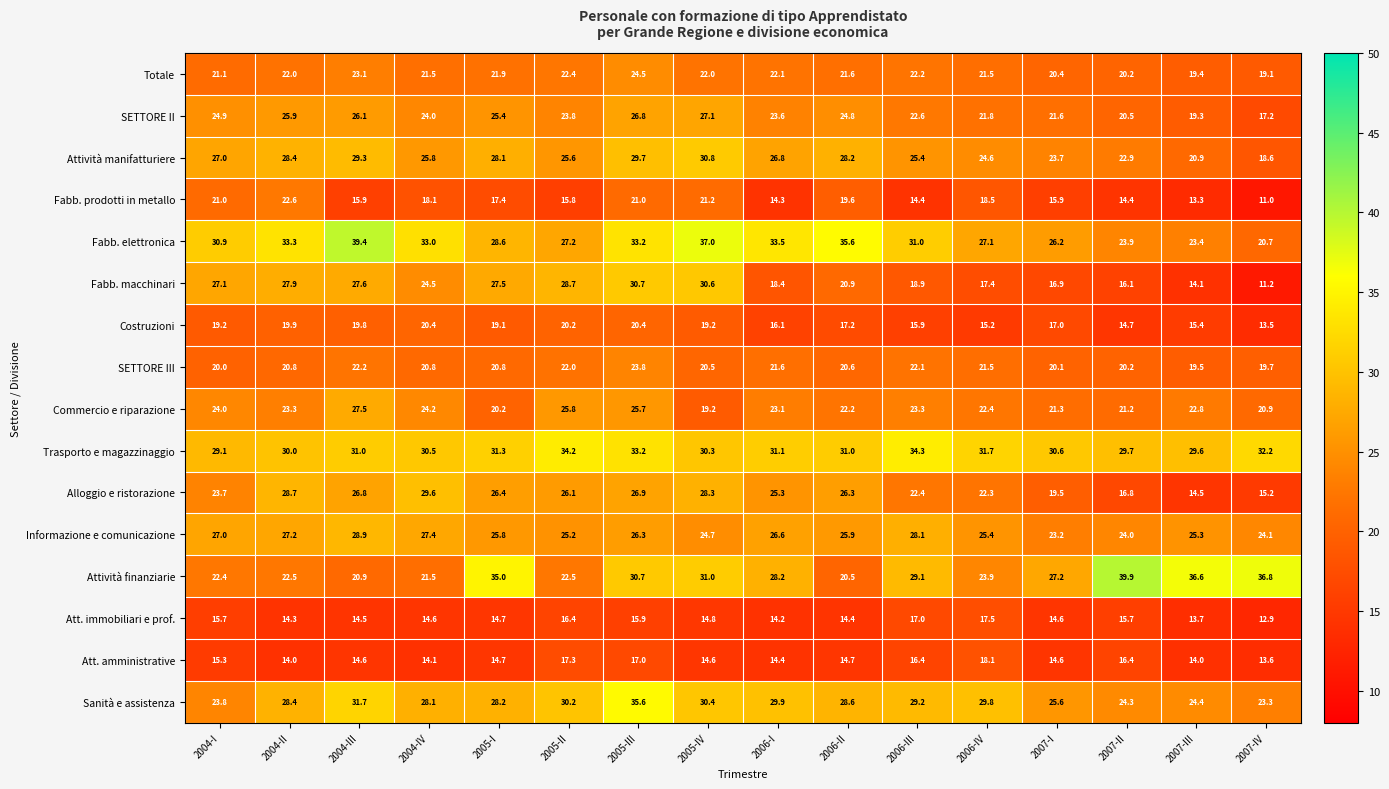

At how many categories does at least one series exceed 25?

16